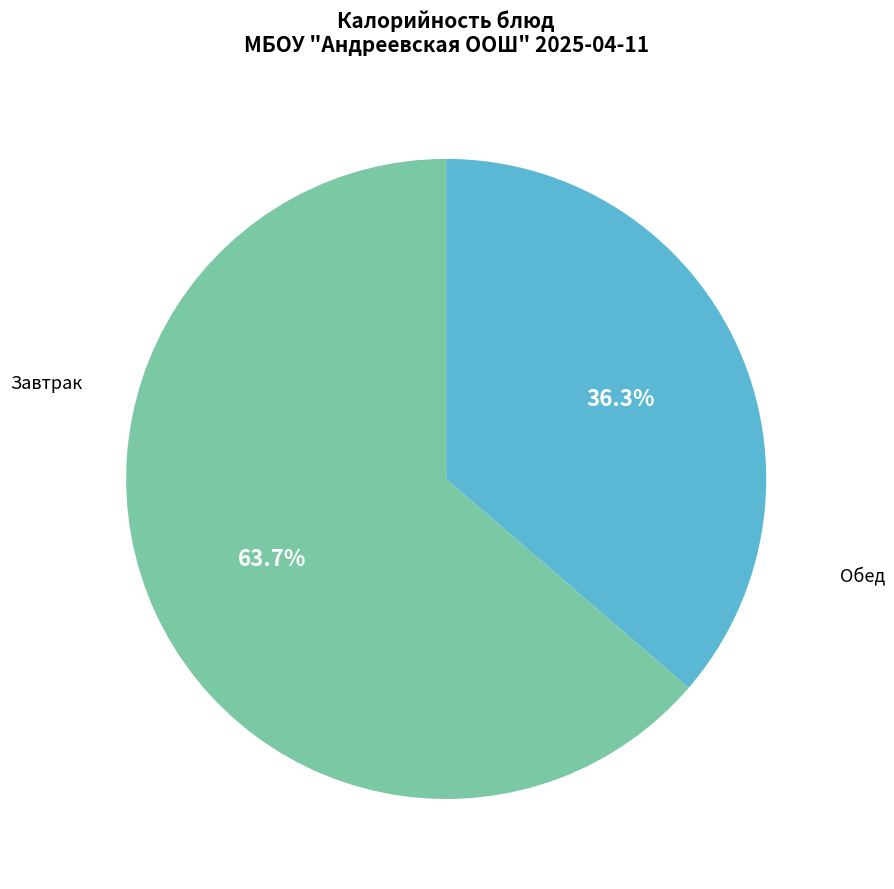

Does any single category account for the majority?

Yes